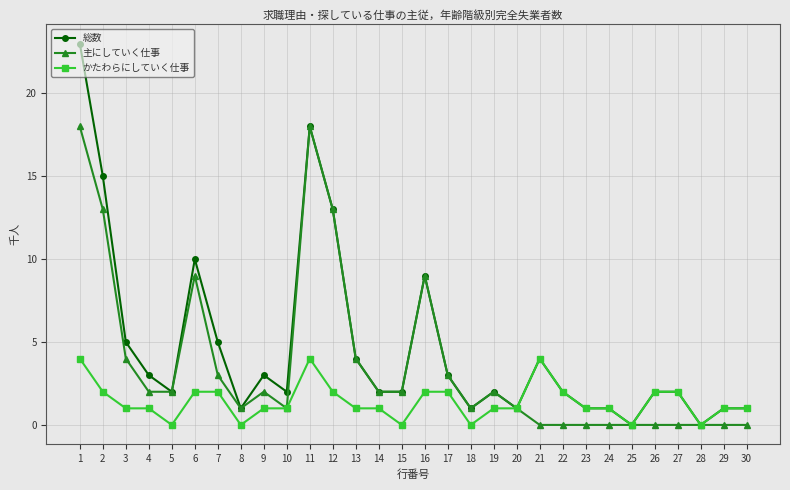

Reading left to right, list all the values displayed in this chart.

総数: 1=23	2=15	3=5	4=3	5=2	6=10	7=5	8=1	9=3	10=2	11=18	12=13	13=4	14=2	15=2	16=9	17=3	18=1	19=2	20=1	21=4	22=2	23=1	24=1	25=0	26=2	27=2	28=0	29=1	30=1
主にしていく仕事: 1=18	2=13	3=4	4=2	5=2	6=9	7=3	8=1	9=2	10=1	11=18	12=13	13=4	14=2	15=2	16=9	17=3	18=1	19=2	20=1	21=0	22=0	23=0	24=0	25=0	26=0	27=0	28=0	29=0	30=0
かたわらにしていく仕事: 1=4	2=2	3=1	4=1	5=0	6=2	7=2	8=0	9=1	10=1	11=4	12=2	13=1	14=1	15=0	16=2	17=2	18=0	19=1	20=1	21=4	22=2	23=1	24=1	25=0	26=2	27=2	28=0	29=1	30=1